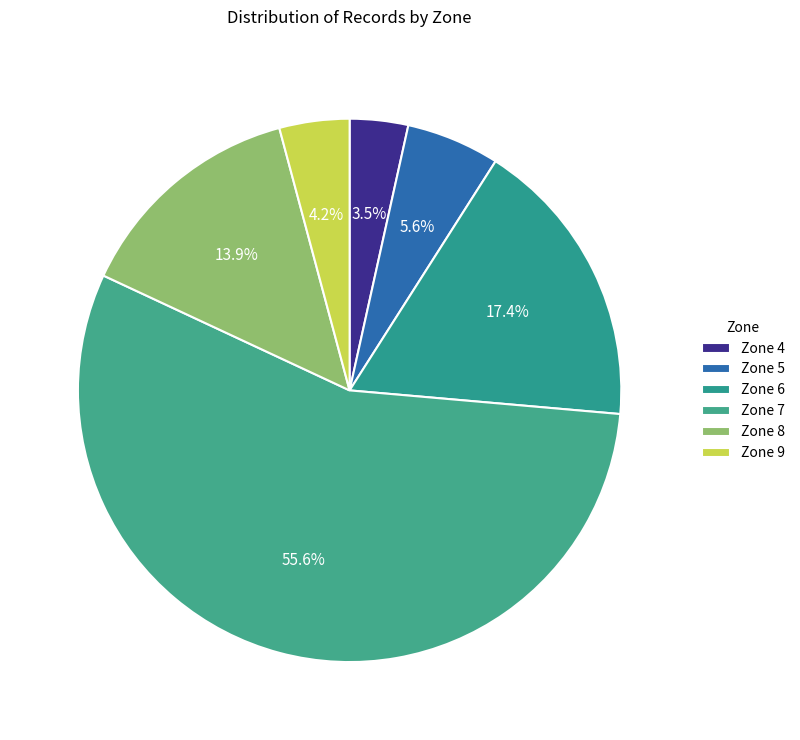

Count the number of slices in the pie.

6